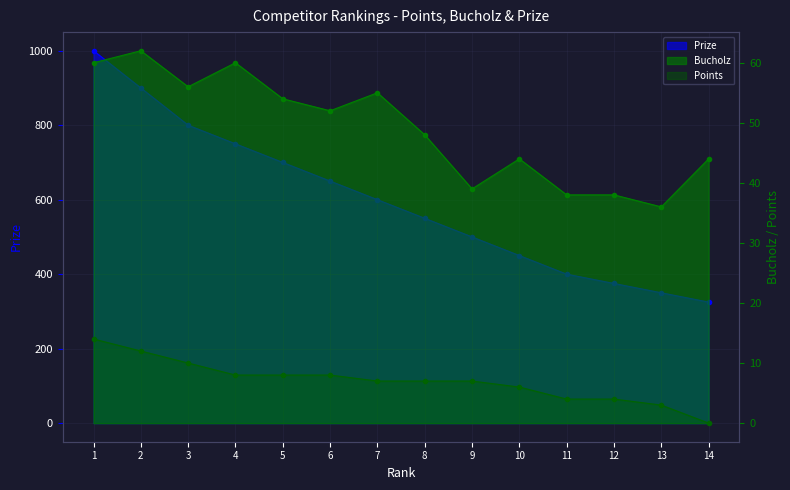

At which category is the sum across all series the highest?

1